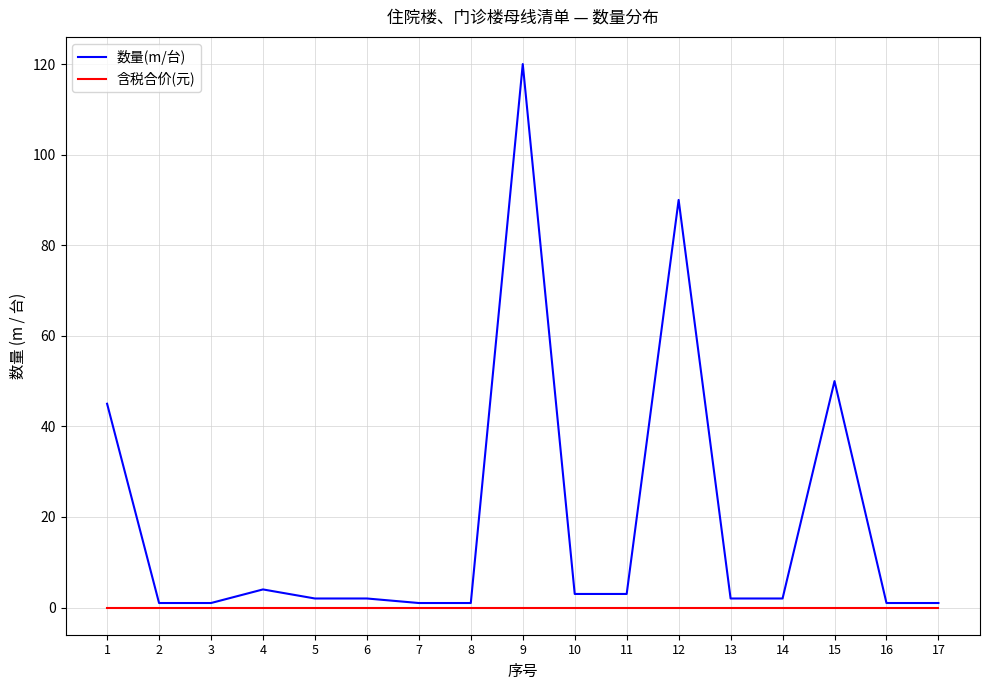

What is the highest value of the 数量(m/台) series?

120